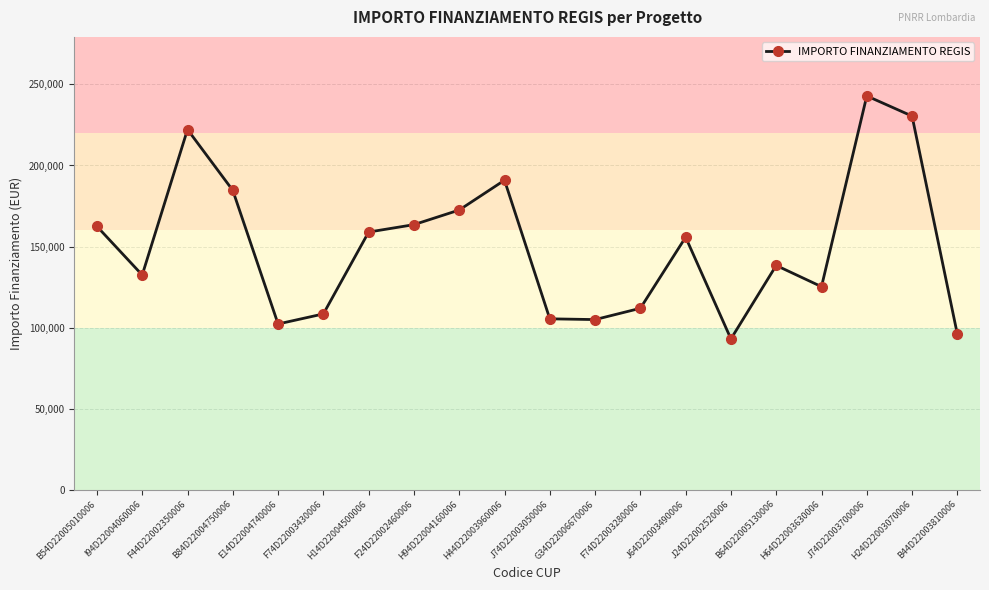

What is the greatest value displayed?

242913.7